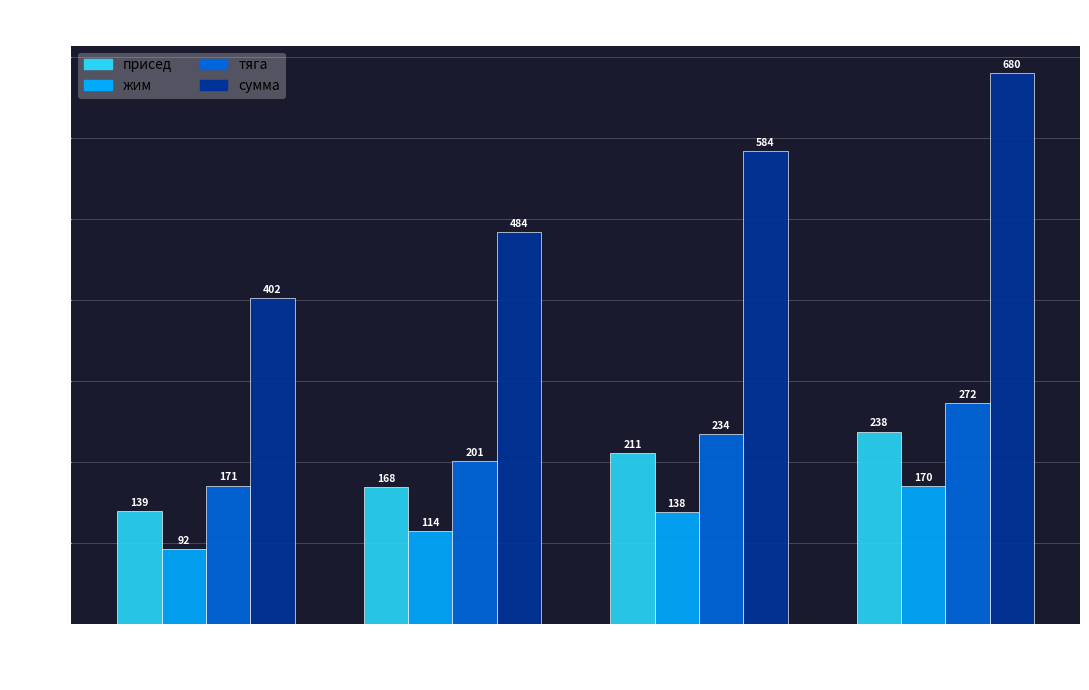

Does the chart contain any negative values?

No